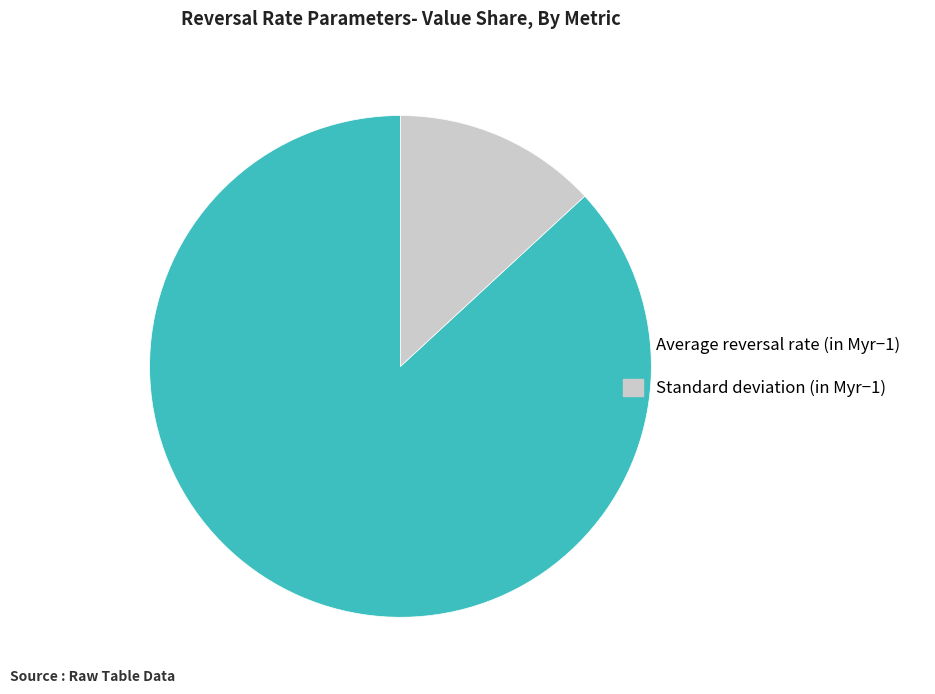

Do Standard deviation (in Myr−1) and Average reversal rate (in Myr−1) together represent more than half of the pie?

Yes